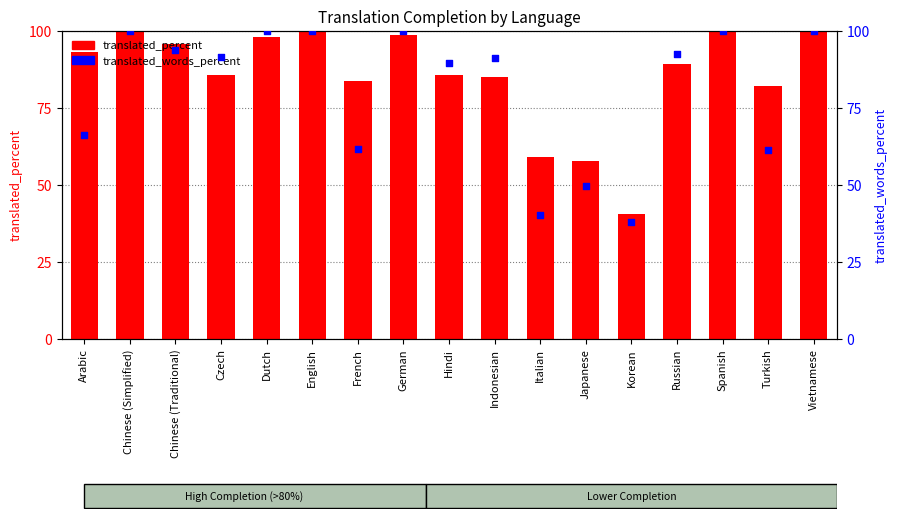

What is the total value across all series at Czech?

176.9